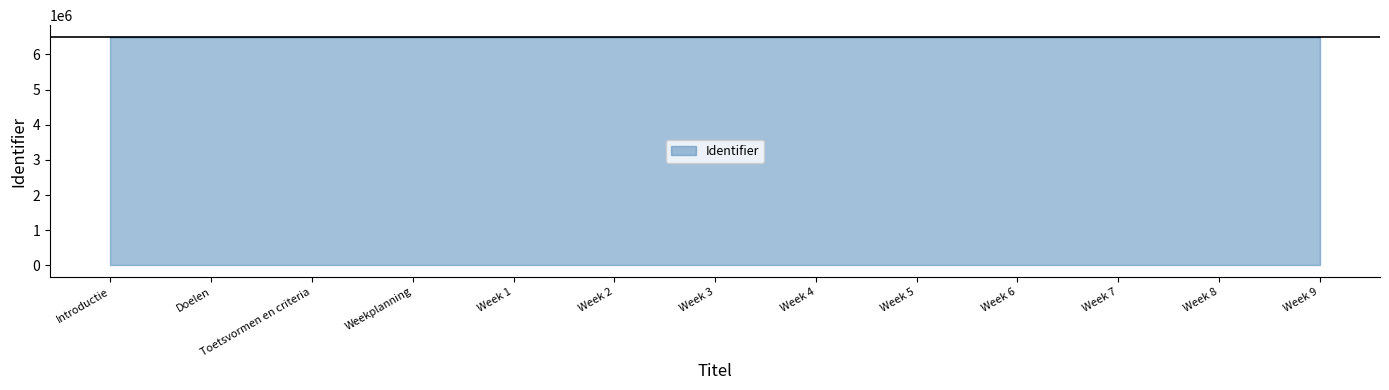

Approximately how many times larger is the value at Week 9 compared to Week 7?

1.0